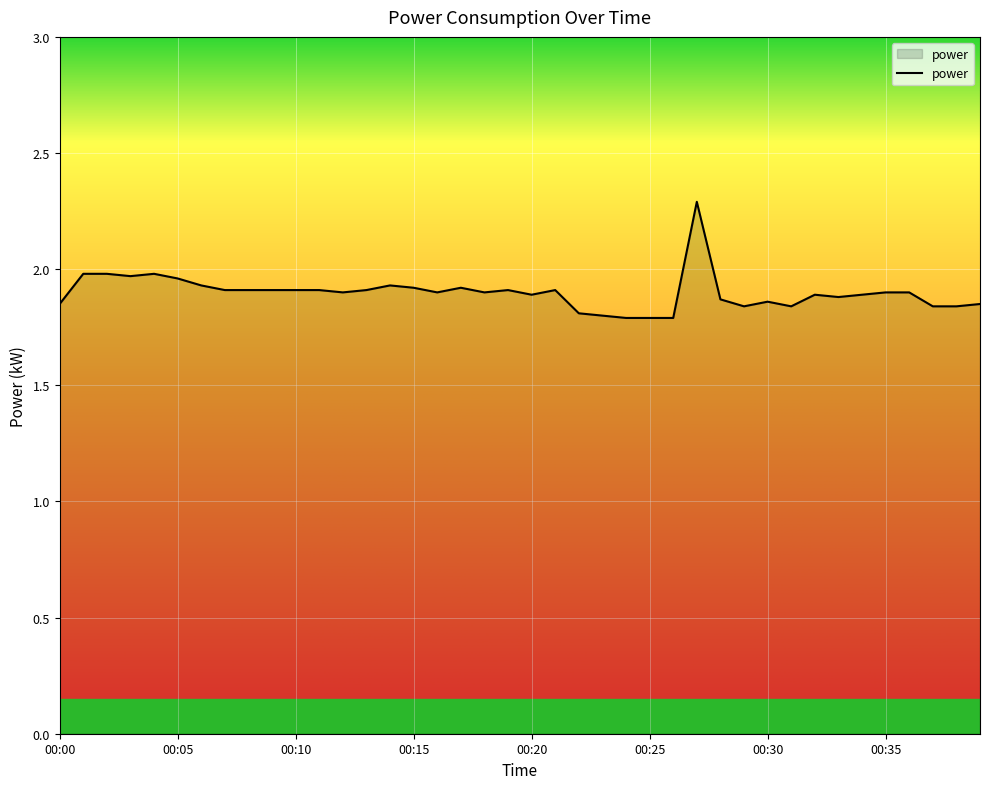

What is the maximum value shown in the chart?

2.3